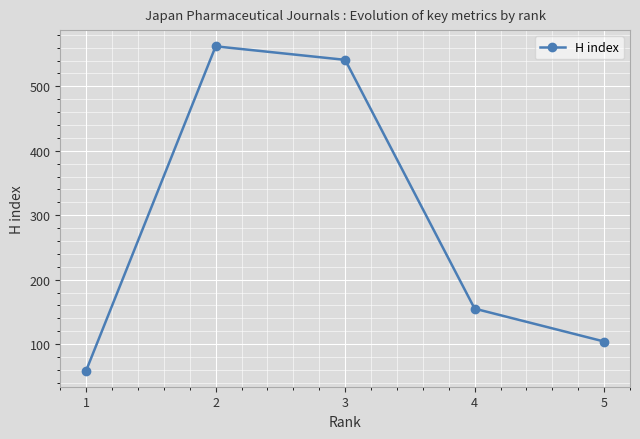

The value at 5 is 148. True or false?

False